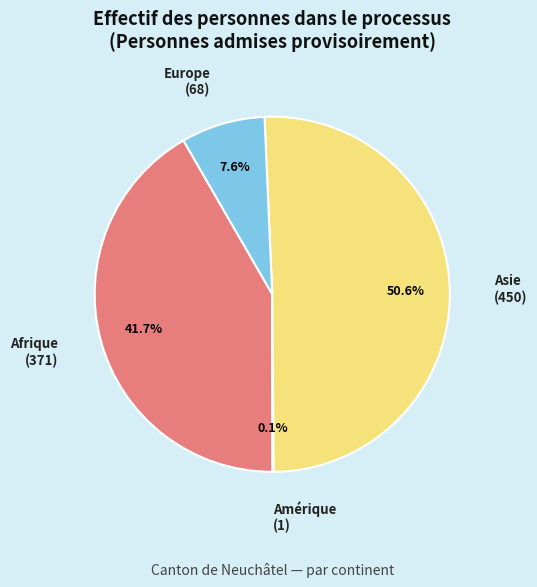

The Asie slice represents 62% of the pie. True or false?

False